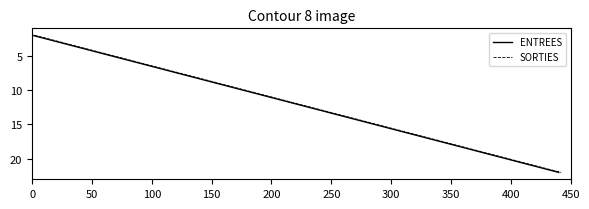

True or false: SORTIES has a value of 1 at 200.

False